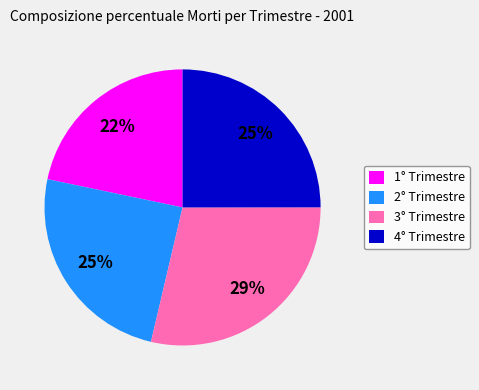

What is the smallest slice in the pie chart?

1° Trimestre